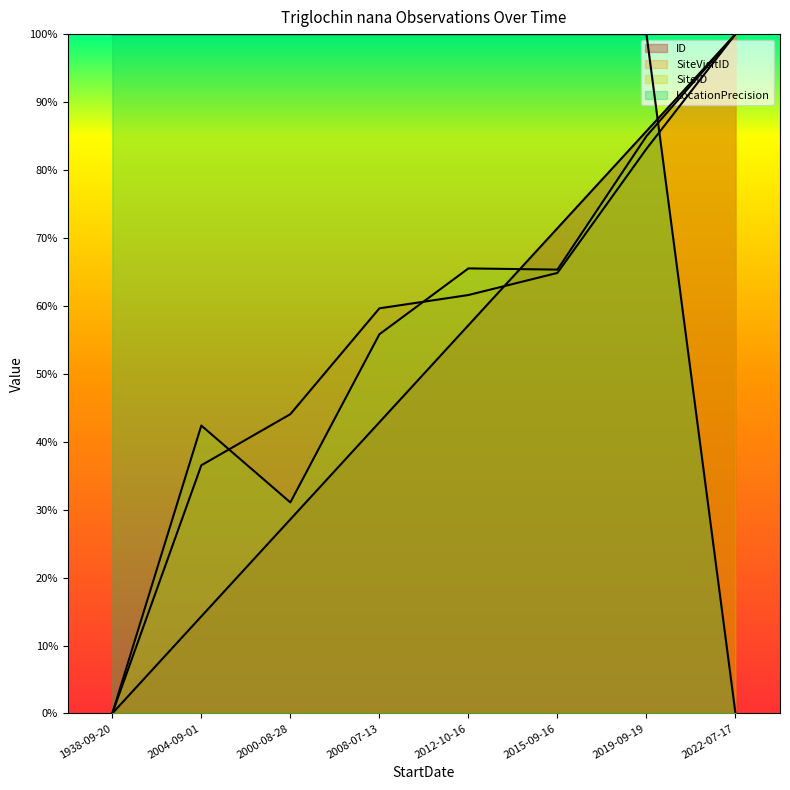

Between 1938-09-20 and 2000-08-28, which series saw the biggest shift?

SiteVisitID